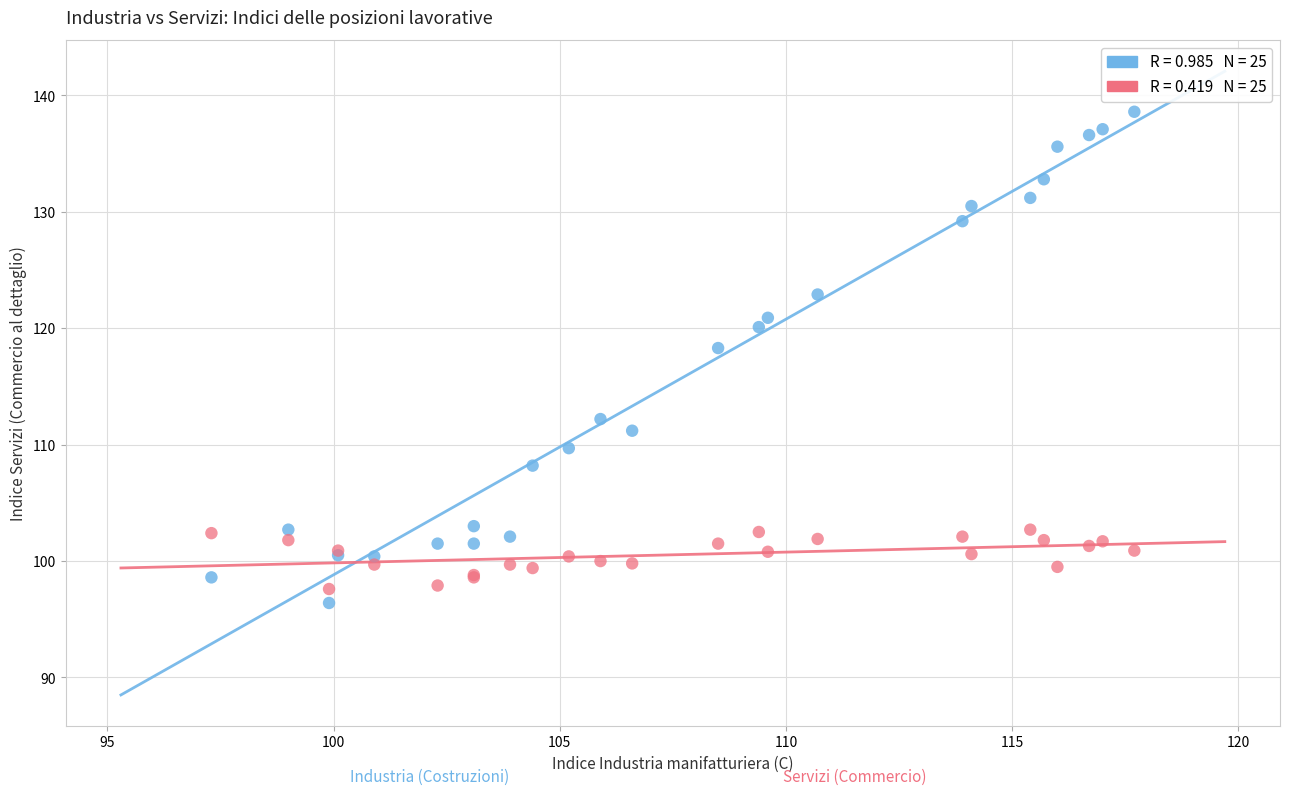

Across all series, what Y value is closest to 117?

118.3